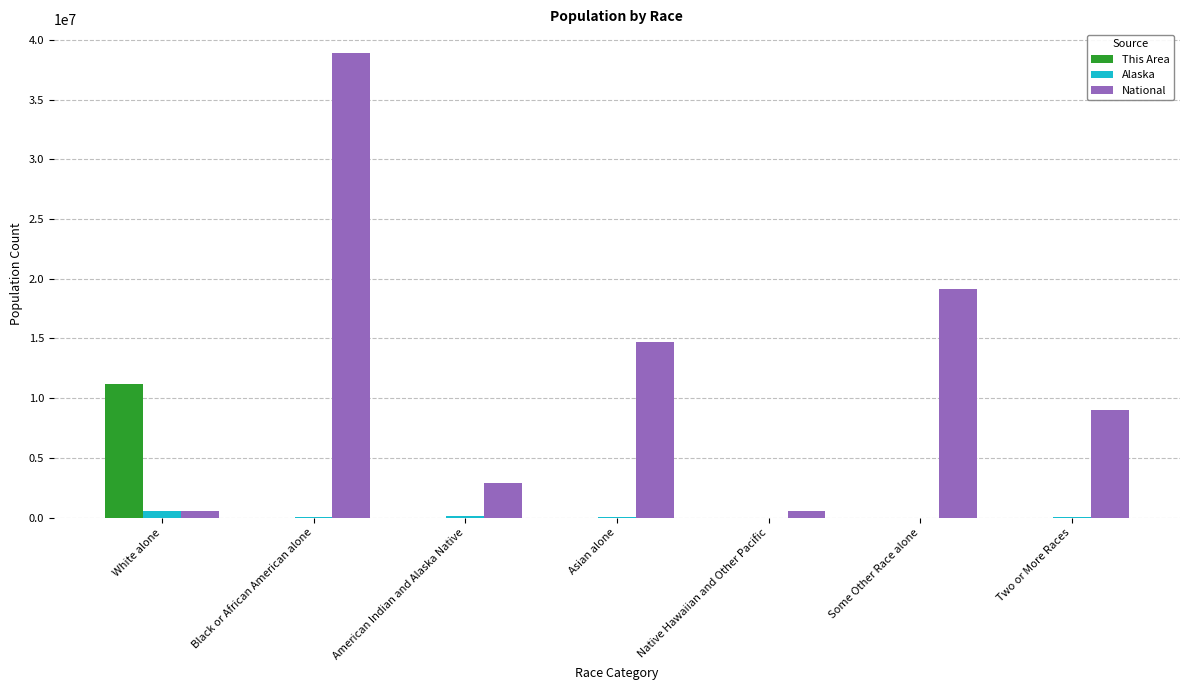

Which category has the highest value in the This Area series?

White alone